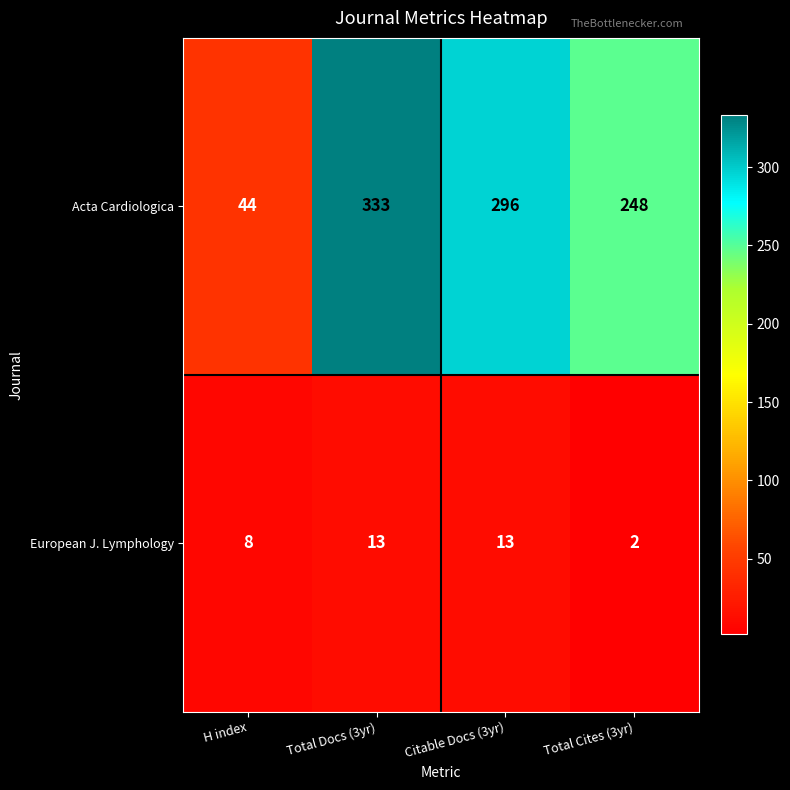

Read the Acta Cardiologica value at H index, to the nearest 10.

40